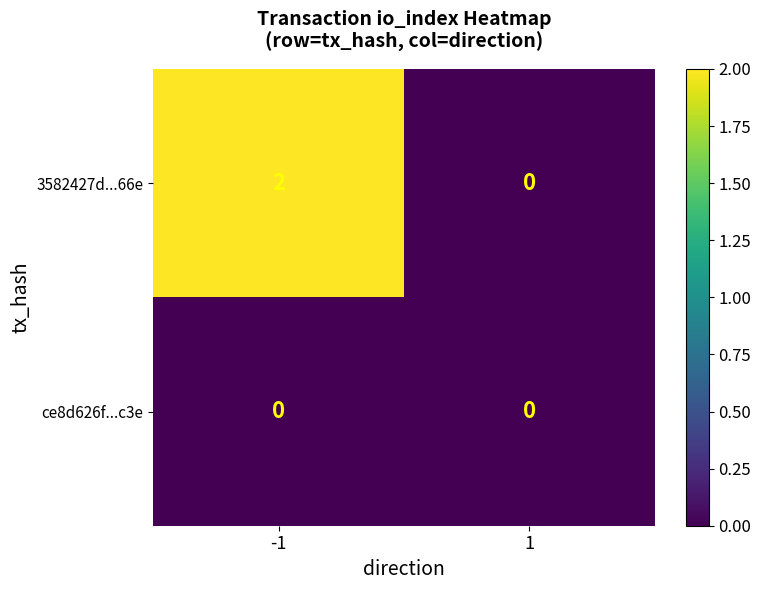

Which series changed the most between -1 and 1?

3582427d...66e